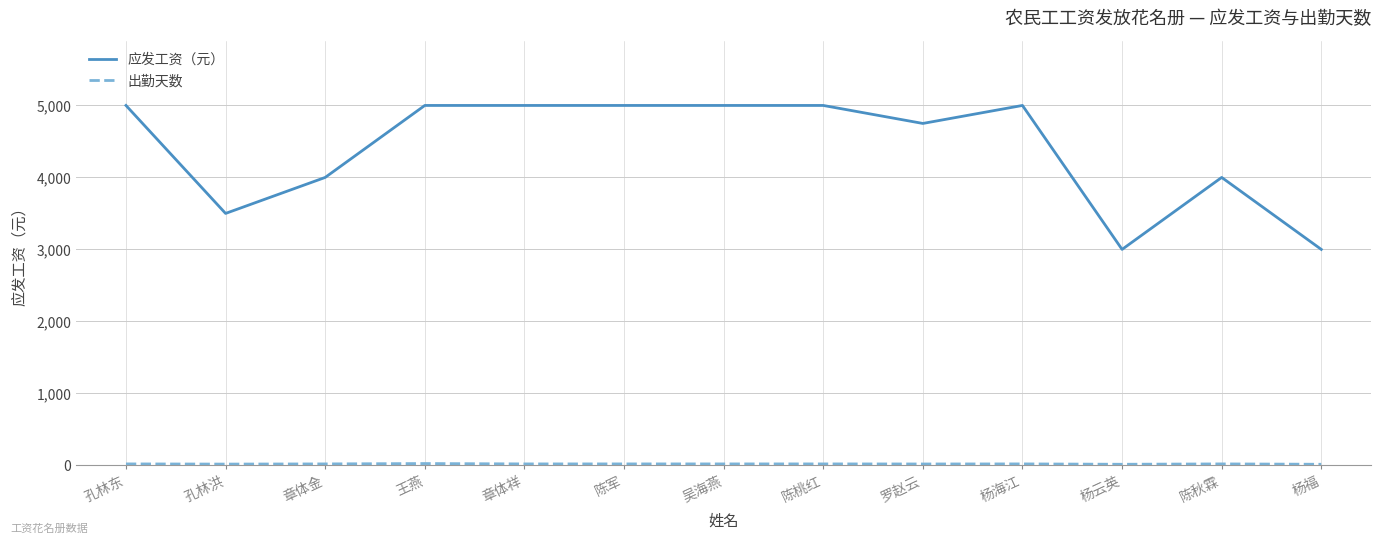

Which series has the largest total across all categories?

应发工资（元）